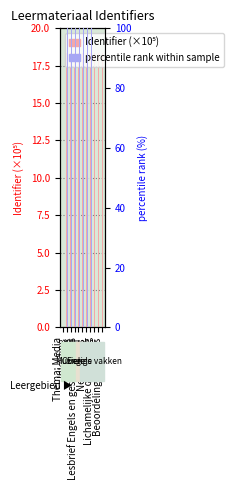

Does the chart contain stacked bars?

No